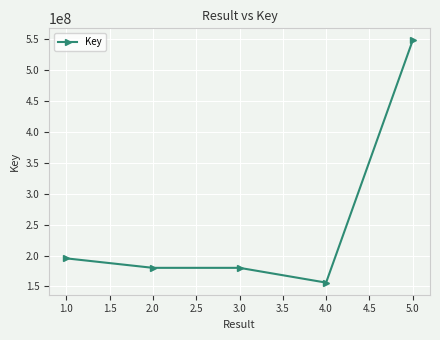

How many values are below 180110480?

2